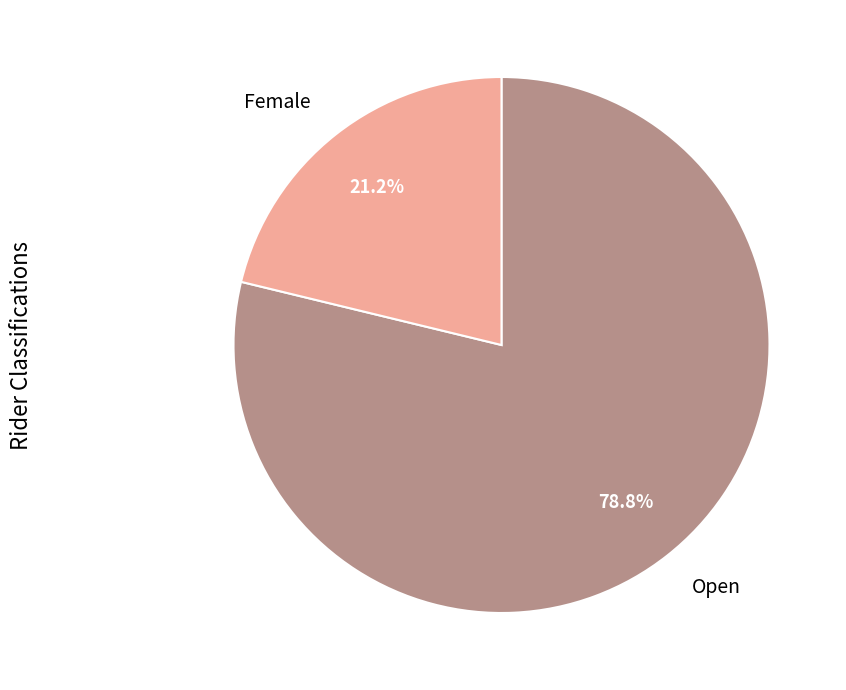

Combined, what portion of the pie is Female and Open?

100.0%